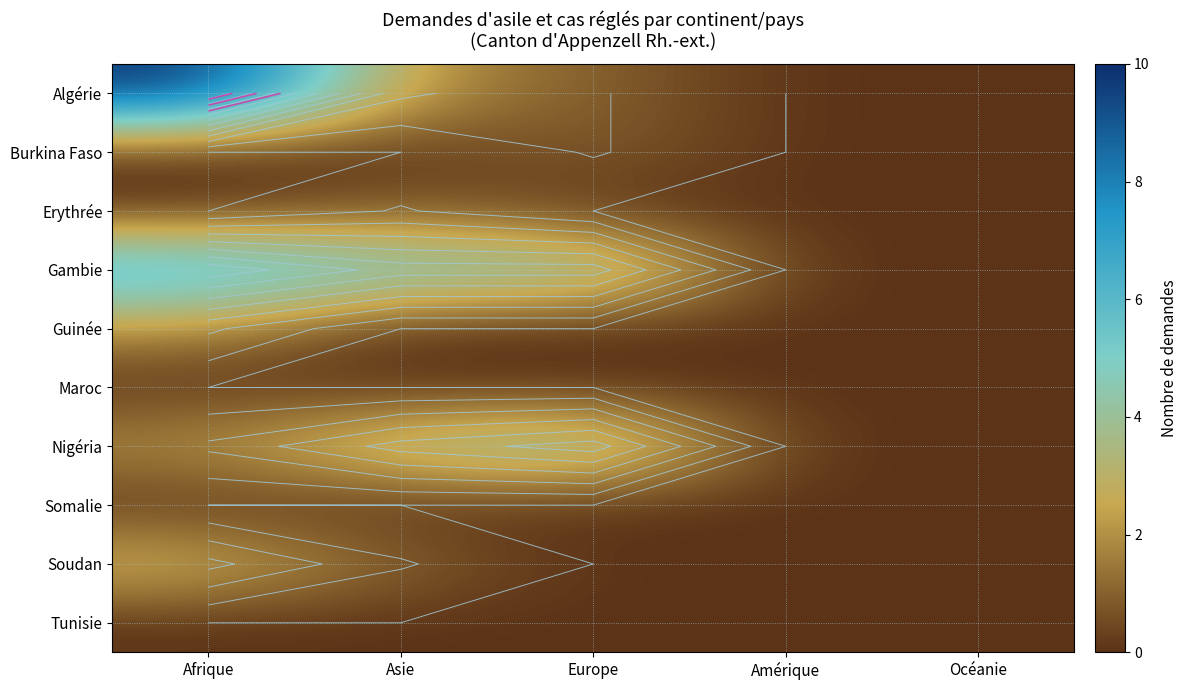

What is the average value of the Nigéria series?

2